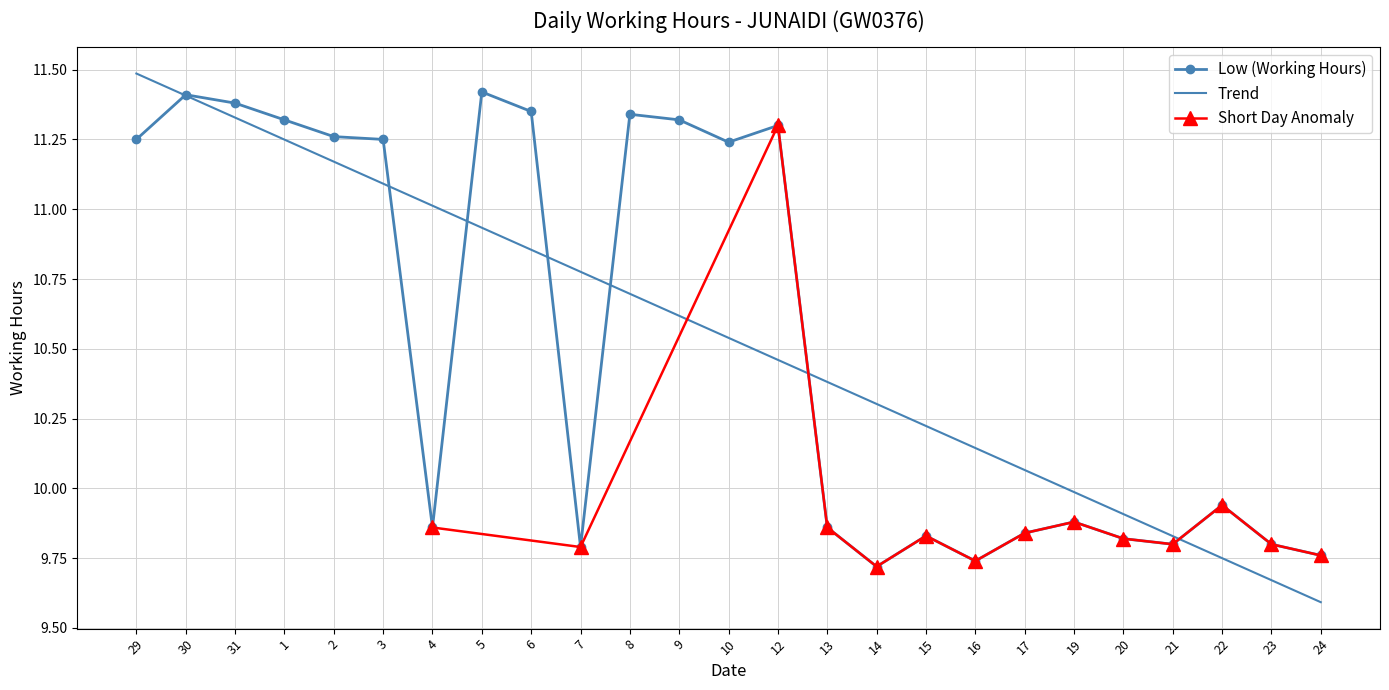

What is the label of the 1st point from the left?

29